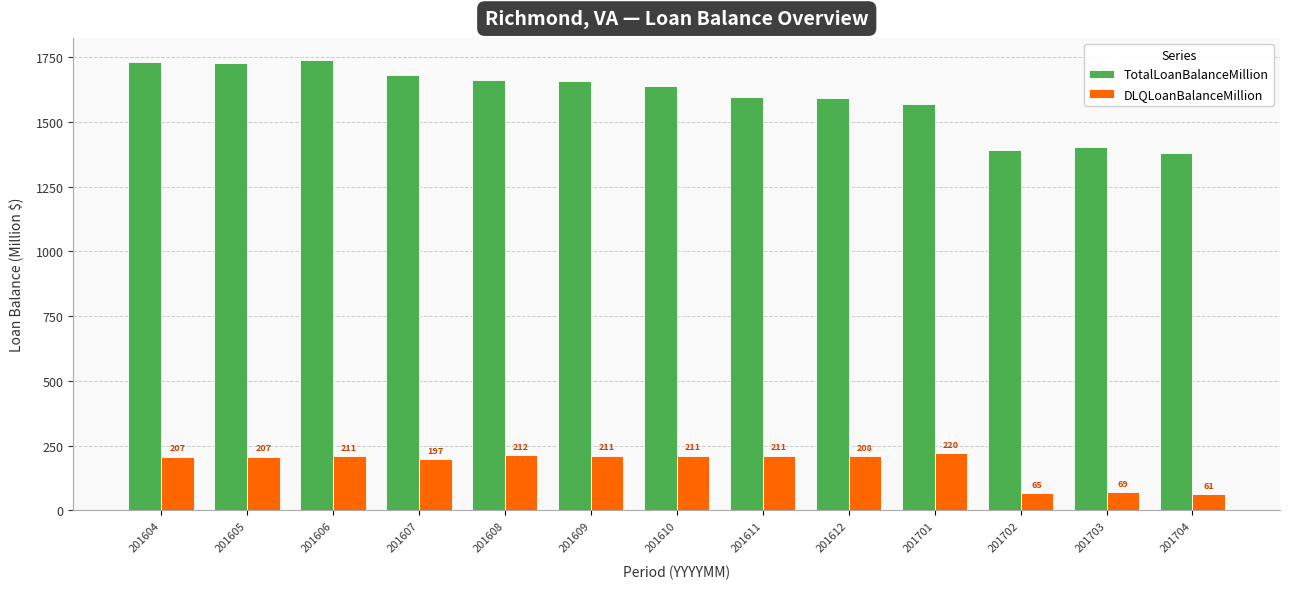

At how many categories does at least one series exceed 528?

13